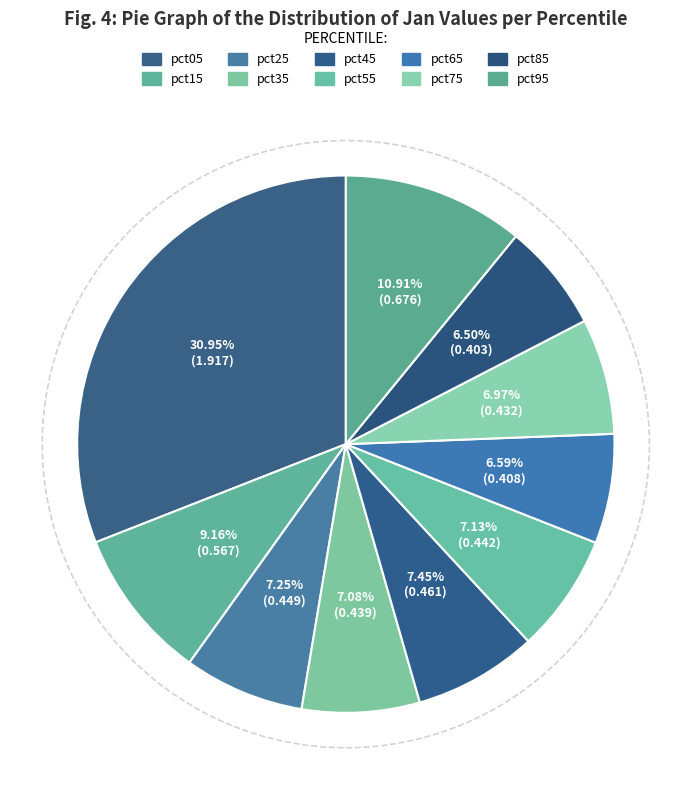

Is it true that pct35 is 7% of the pie?

True